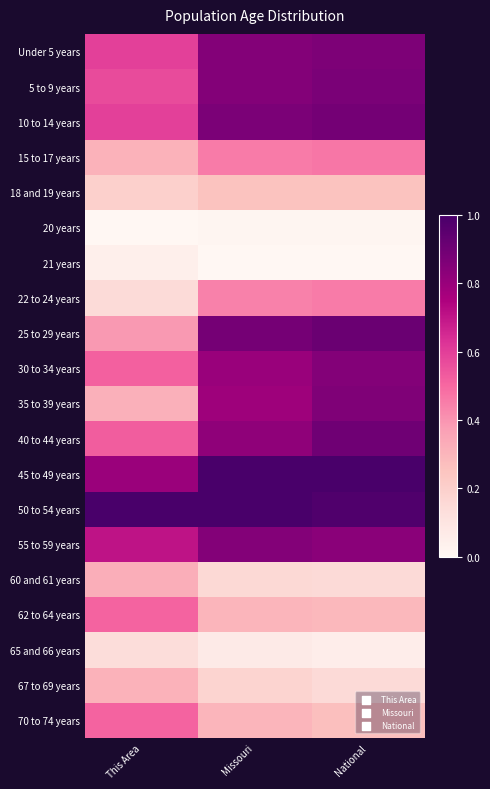

What is the total value across all series at Missouri?

10.9